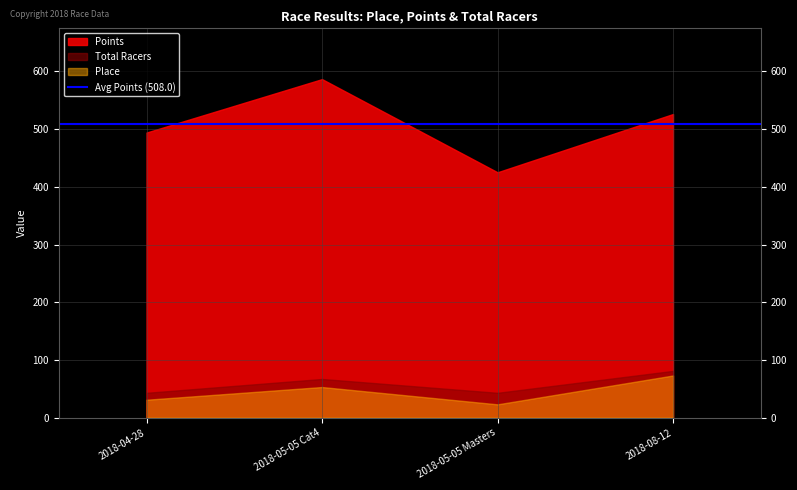

Is the value of Points at 2018-05-05 Cat4 greater than the value of Total Racers at 2018-08-12?

Yes